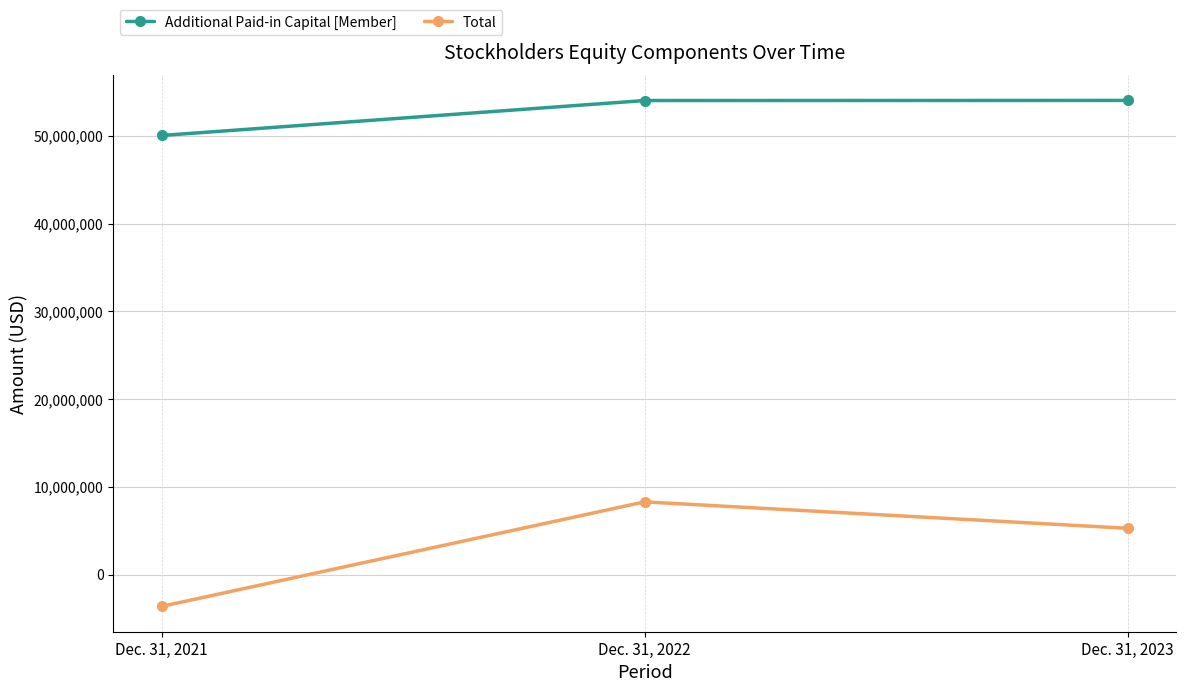

List the series in order of their peak value, lowest first.

Total, Additional Paid-in Capital [Member]